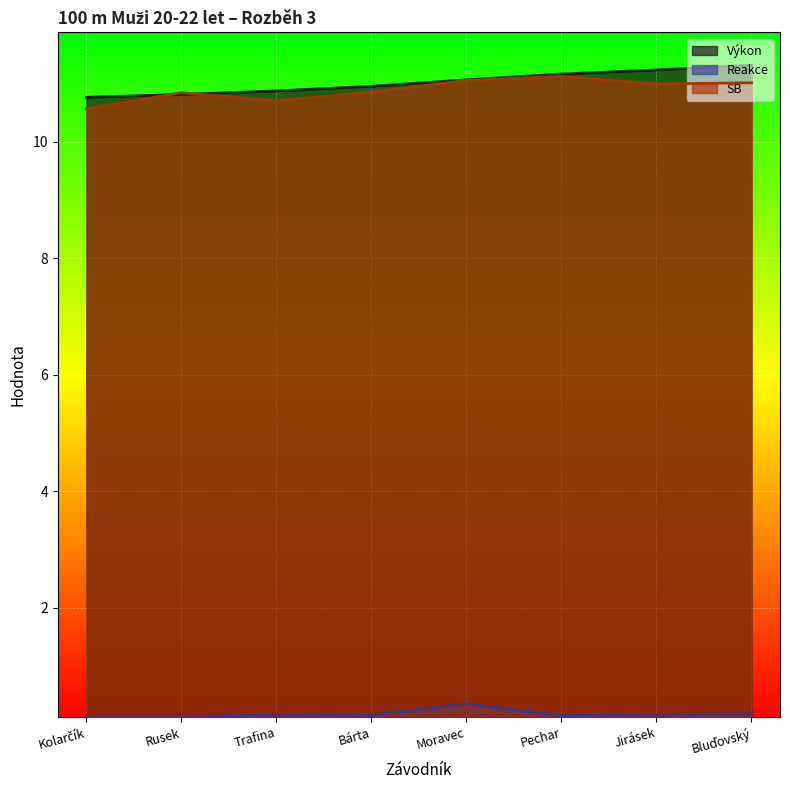

True or false: Výkon and Reakce cross at least once.

False